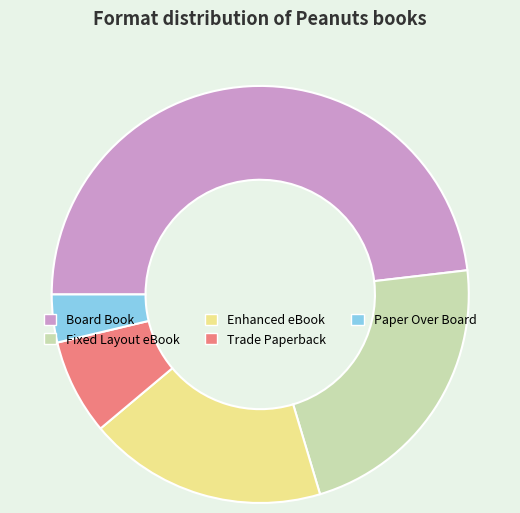

Is the sum of Trade Paperback and Enhanced eBook greater than half?

No